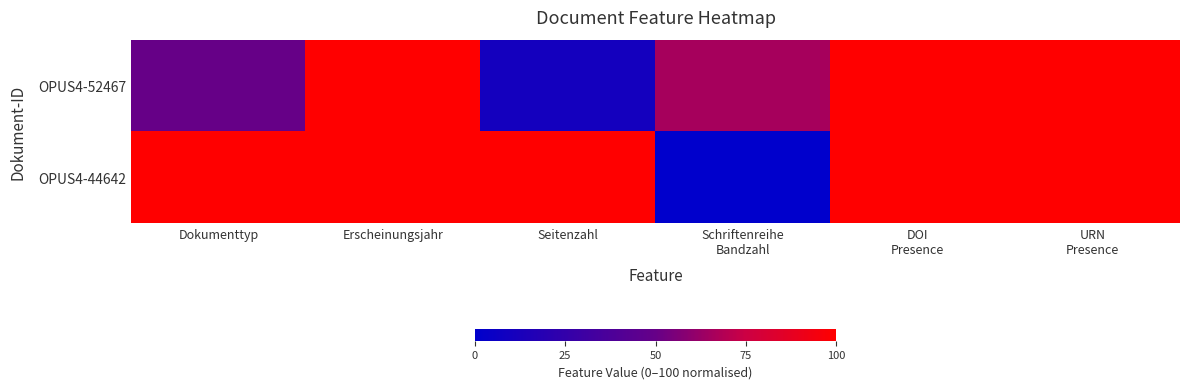

Which category has the highest value across all series?

Erscheinungsjahr